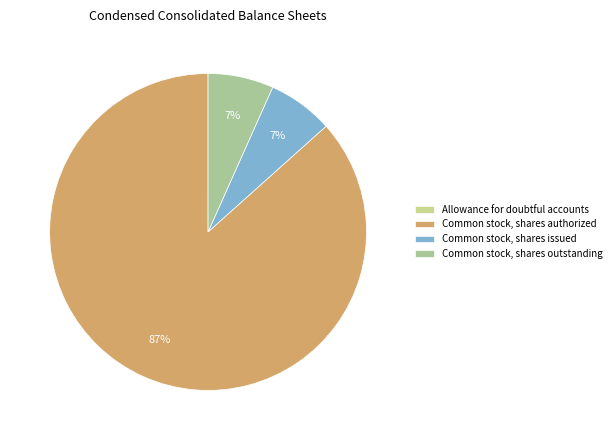

Rank the categories by value from highest to lowest.

Common stock, shares authorized, Common stock, shares issued, Common stock, shares outstanding, Allowance for doubtful accounts